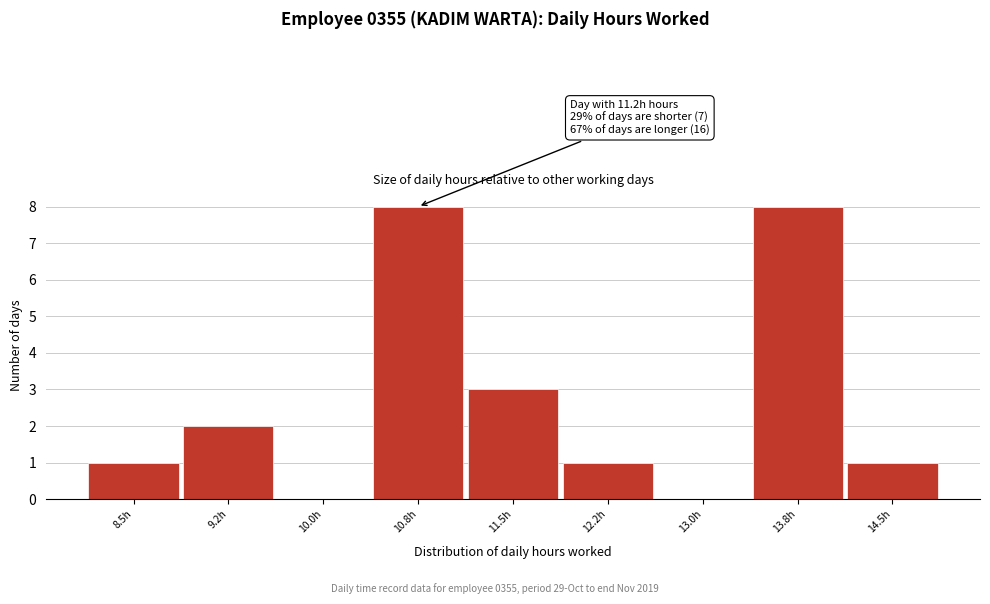

Reading left to right, extract all data points from this chart.

8.5h=1	9.2h=2	10.0h=0	10.8h=8	11.5h=3	12.2h=1	13.0h=0	13.8h=8	14.5h=1